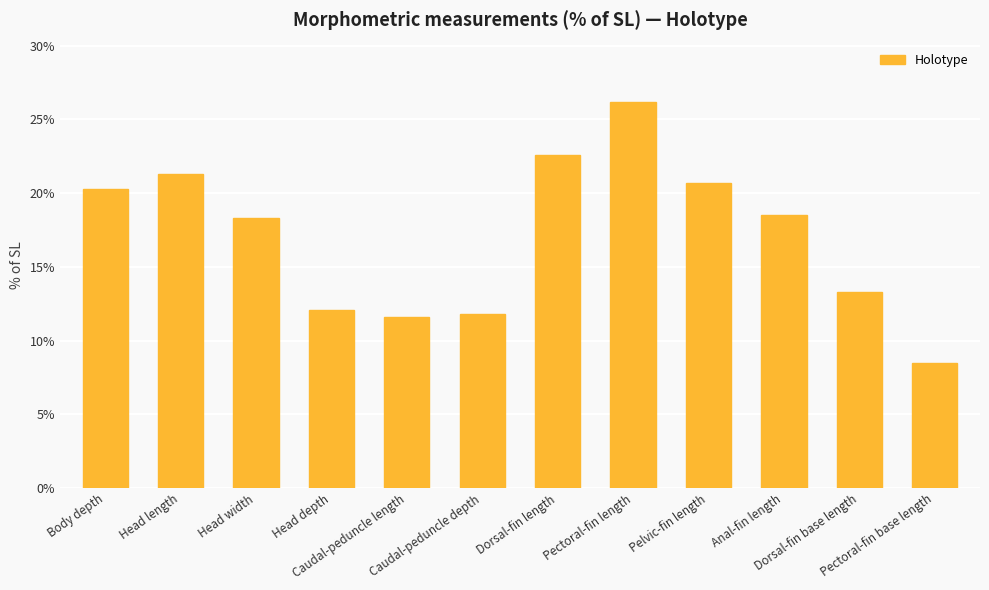

Reading left to right, transcribe all the data shown in this chart.

Body depth=20.3	Head length=21.3	Head width=18.3	Head depth=12.1	Caudal-peduncle length=11.6	Caudal-peduncle depth=11.8	Dorsal-fin length=22.6	Pectoral-fin length=26.2	Pelvic-fin length=20.7	Anal-fin length=18.5	Dorsal-fin base length=13.3	Pectoral-fin base length=8.5